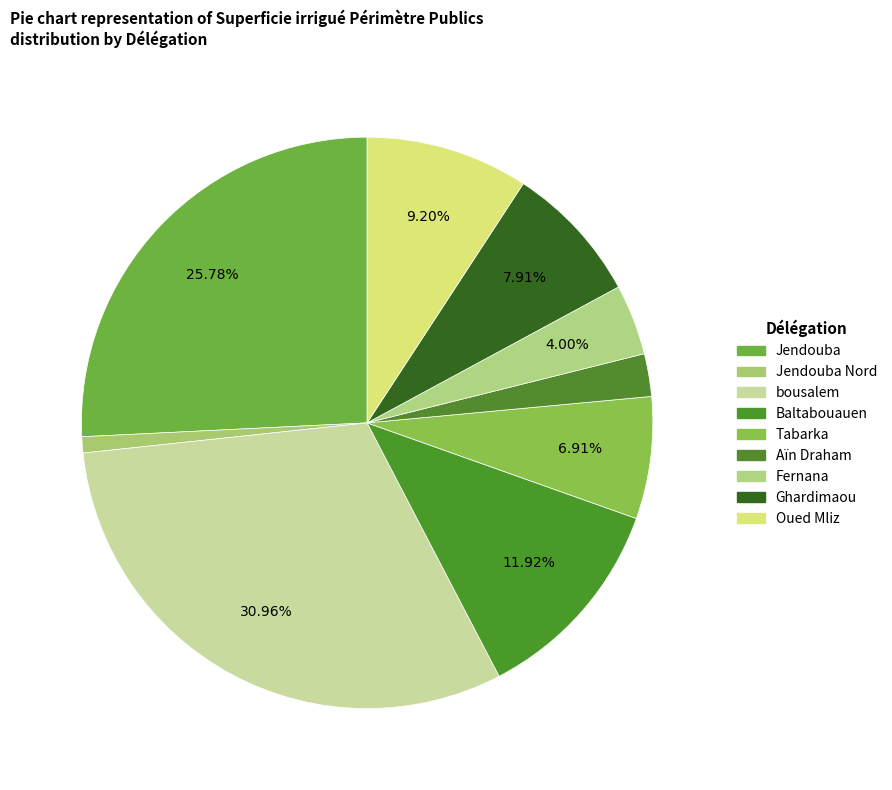

Does Baltabouauen represent more than half of the total?

No